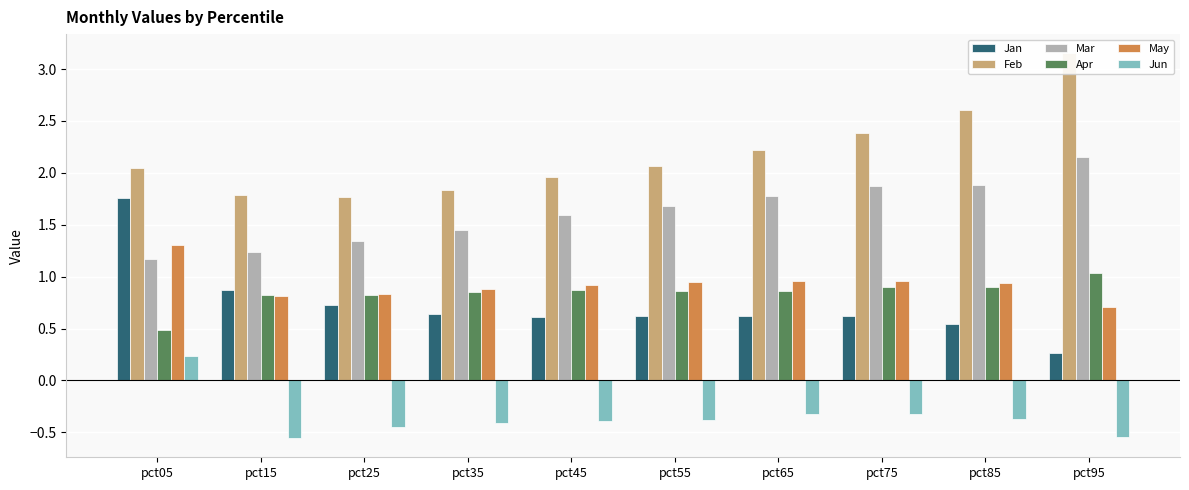

Are the bars horizontal?

No